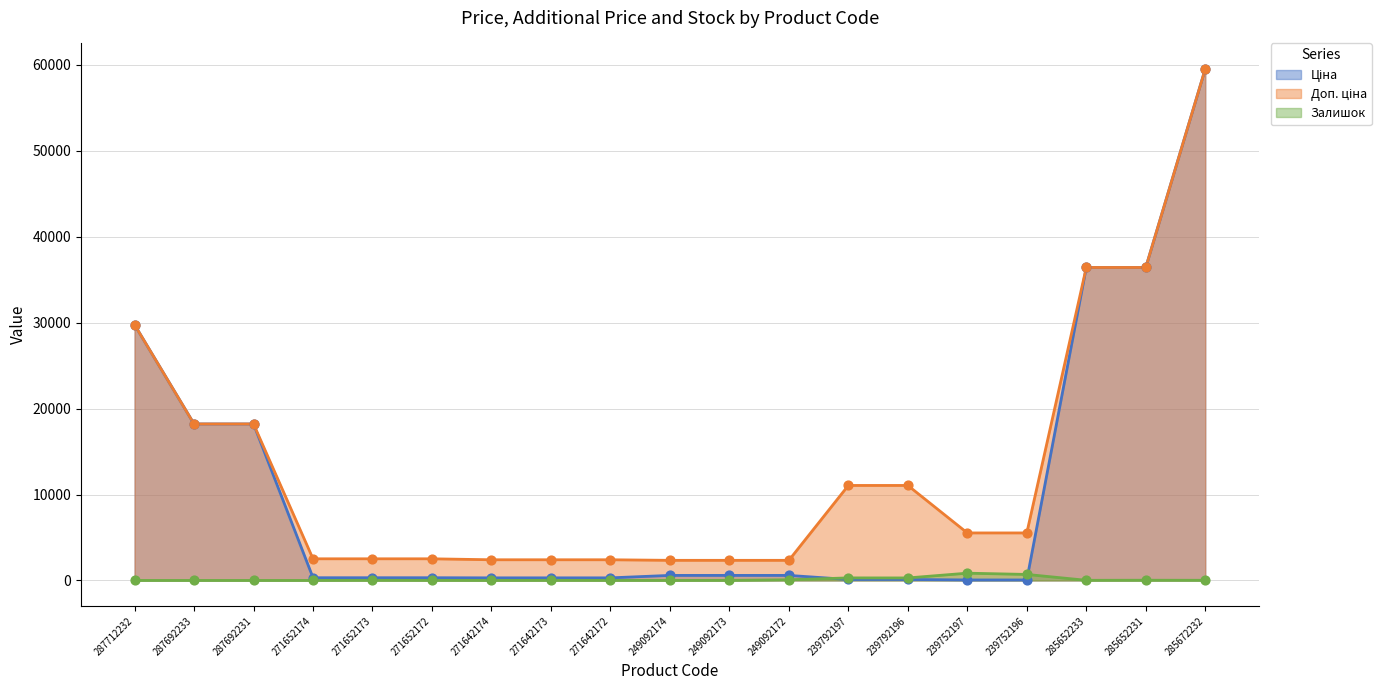

At how many categories does at least one series exceed 49170?

1